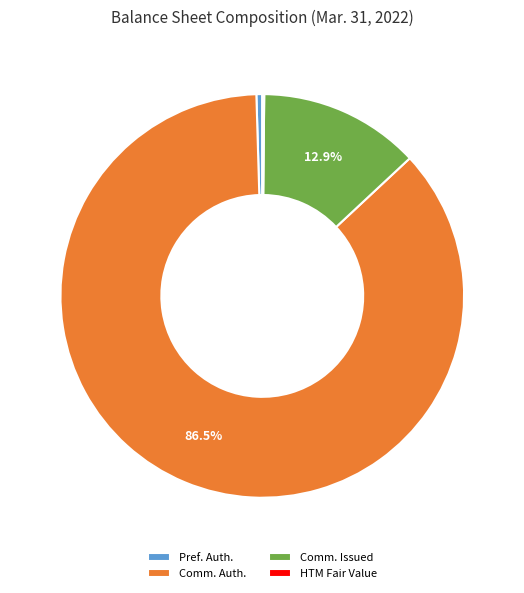

Which slice is the largest?

Comm. Auth.